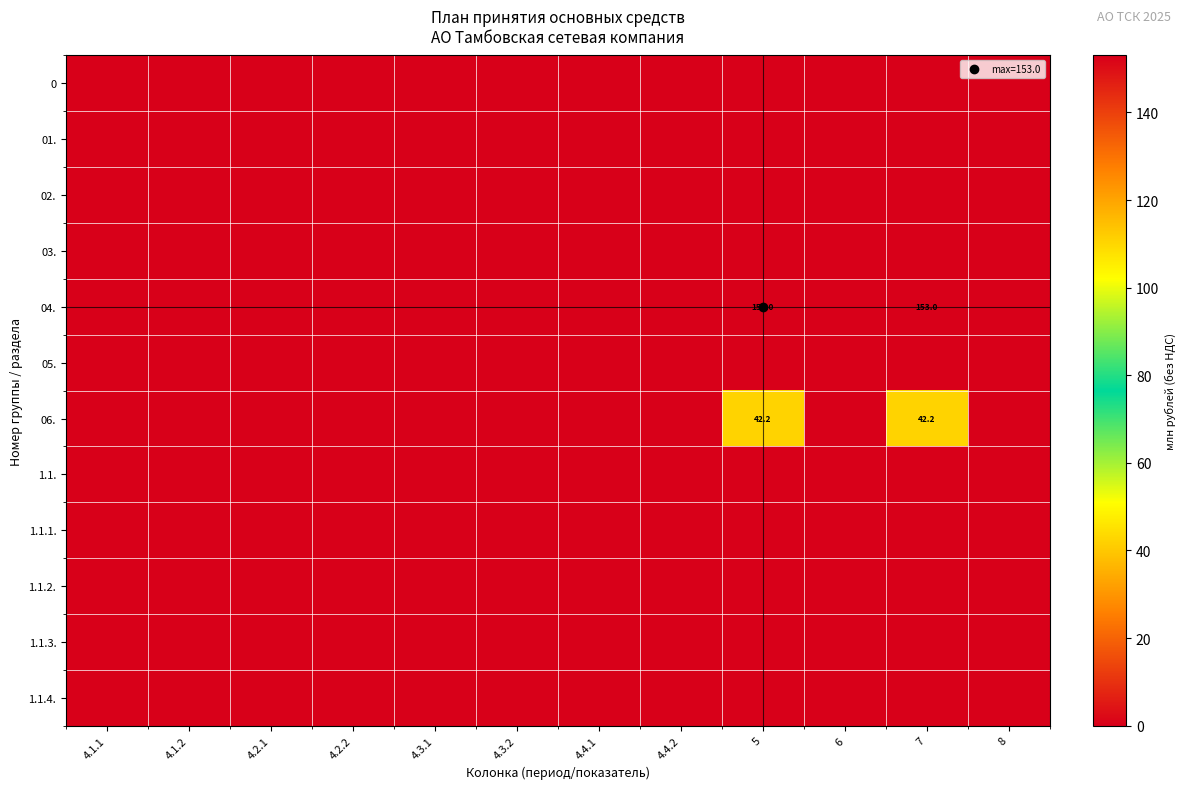

How many data points does each series have?

12